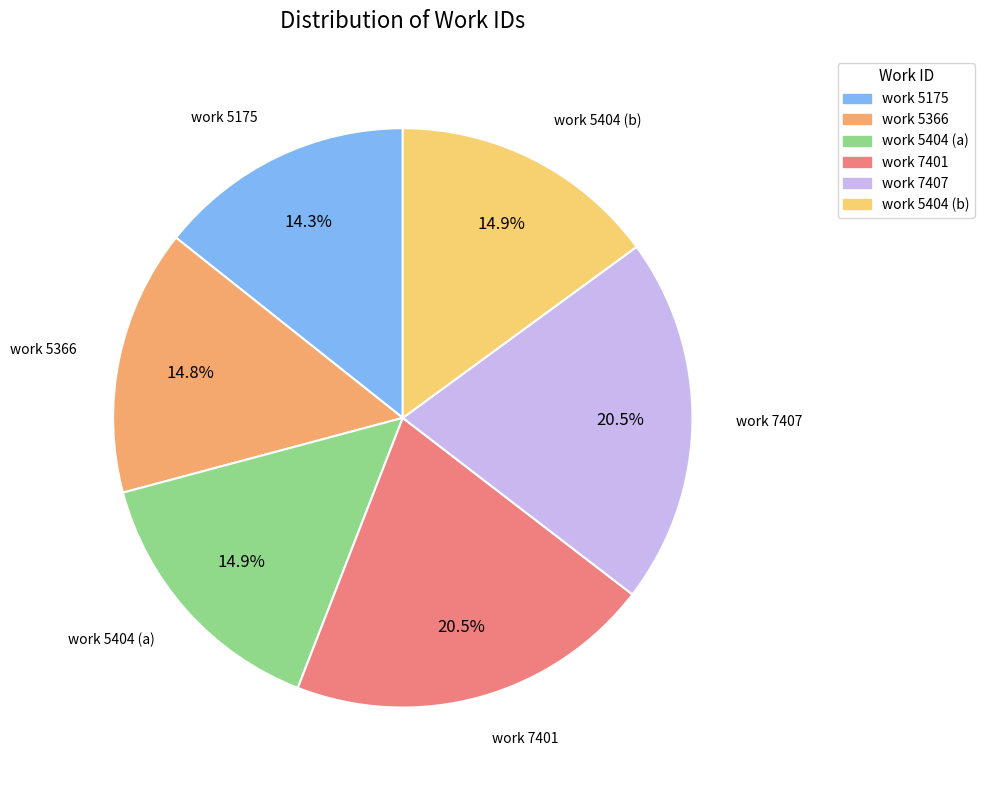

What is the smallest slice in the pie chart?

work 5175